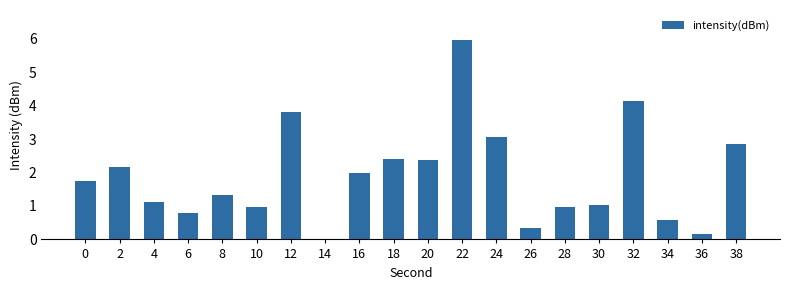

Is it true that the value at 8 is 1.3?

True